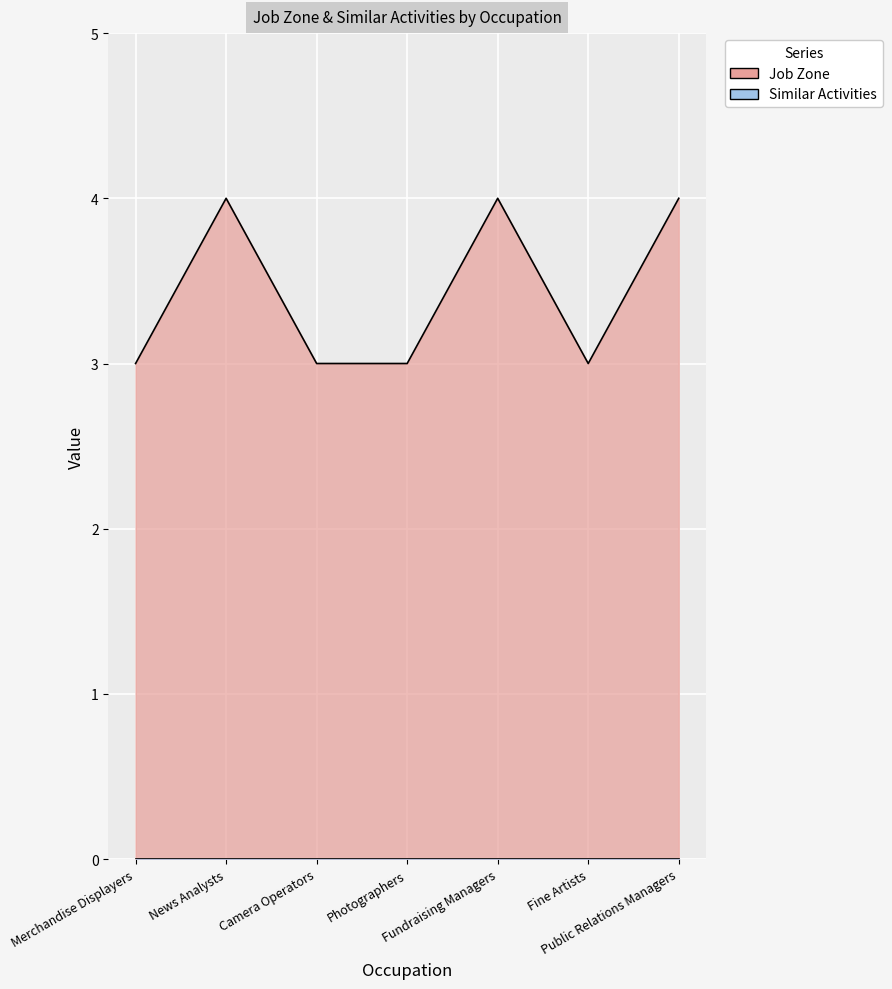

Rank the categories by value from highest to lowest.

News Analysts, Fundraising Managers, Public Relations Managers, Merchandise Displayers, Camera Operators, Photographers, Fine Artists